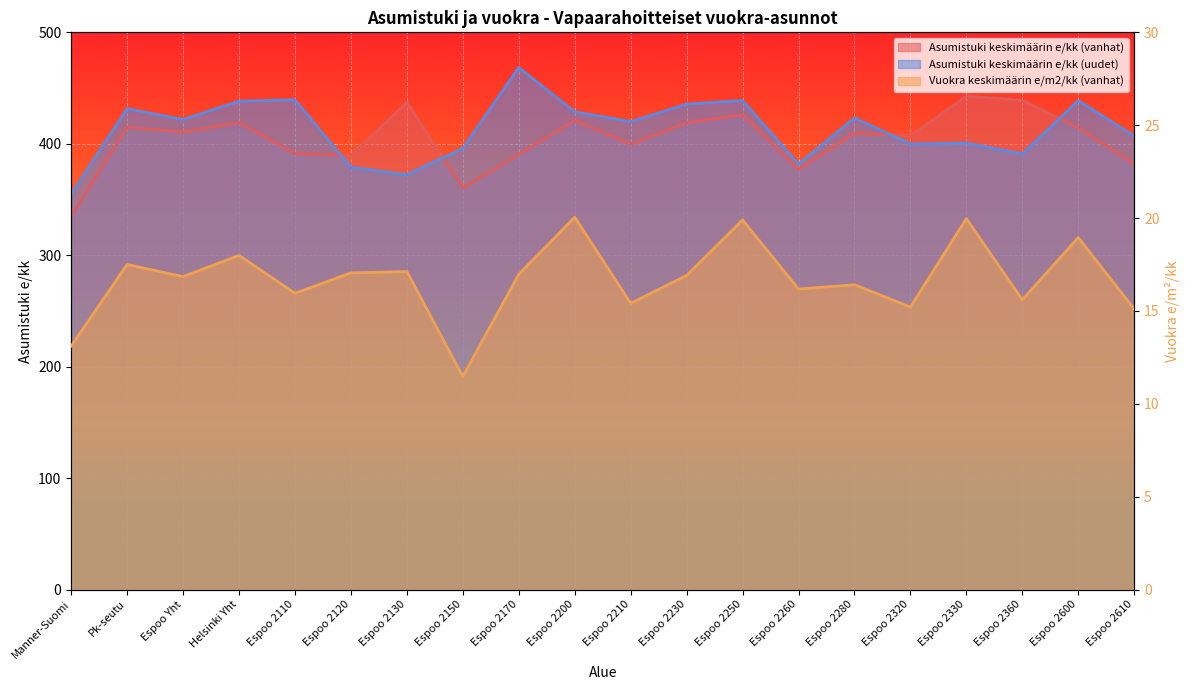

Which series has the largest total across all categories?

Asumistuki keskimäärin e/kk (uudet)